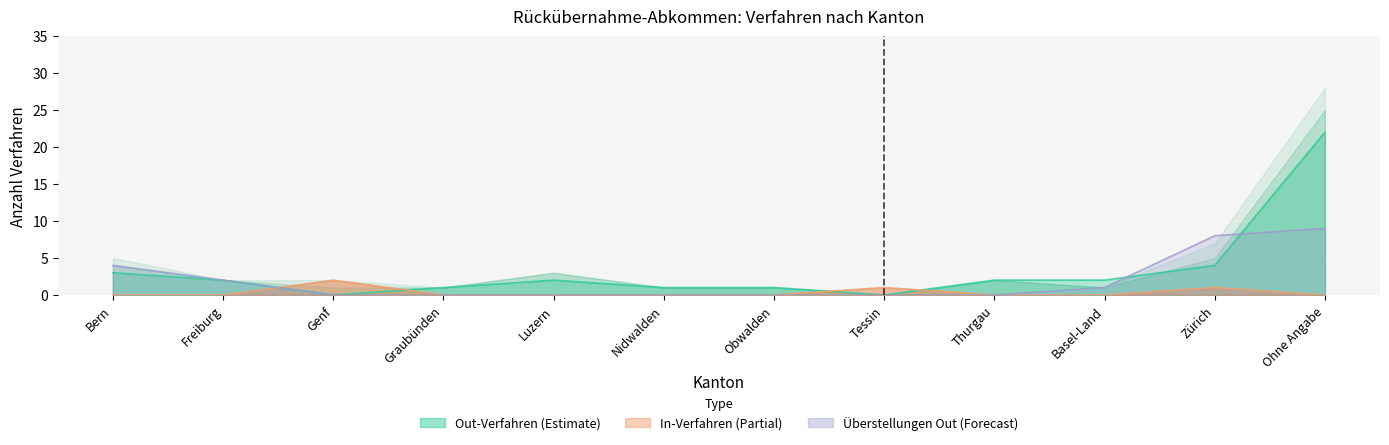

What is the maximum value for In-Verfahren?

2